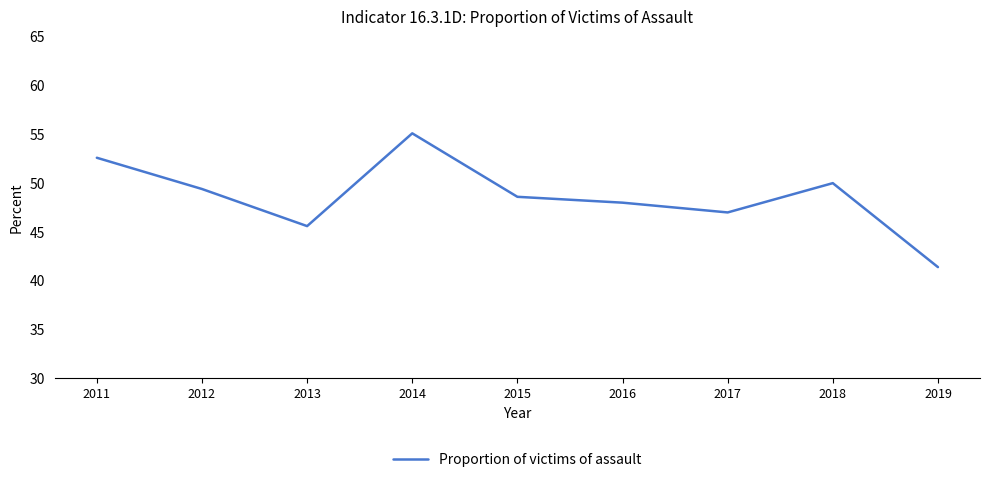

True or false: the data has more than 1 interior local peaks.

True